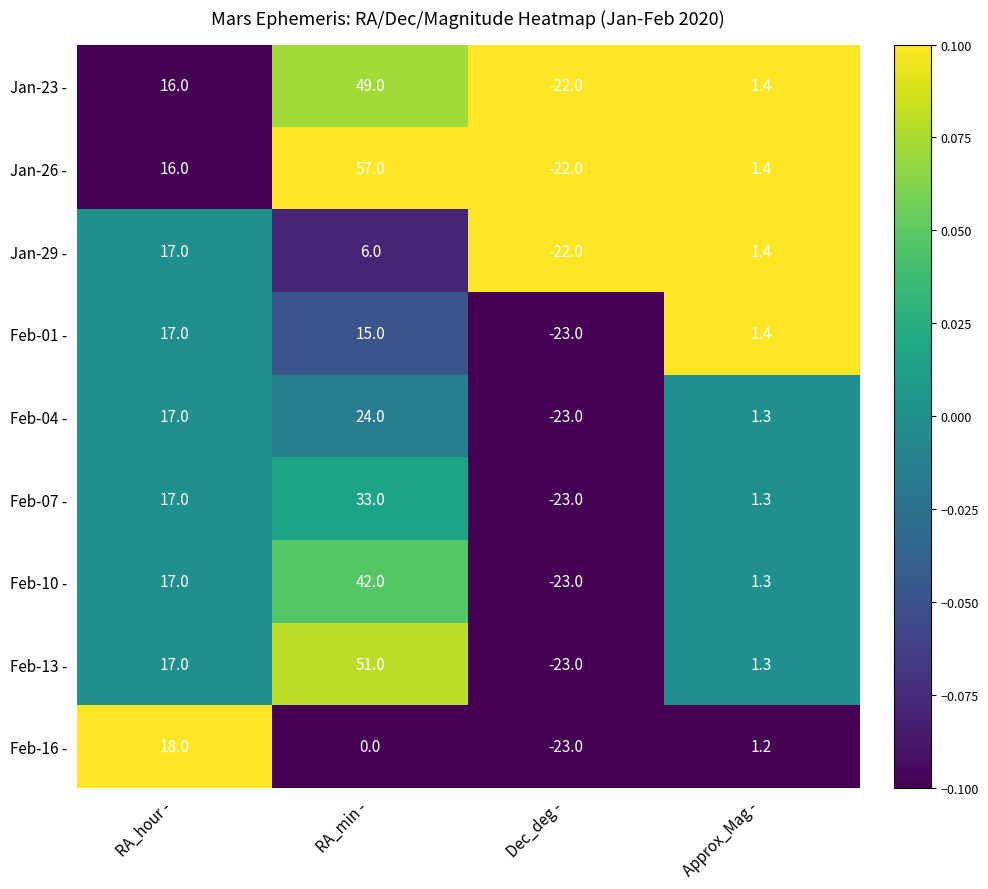

What is the sum of the Feb-13 - values at Dec_deg - and RA_hour -?

-6.0